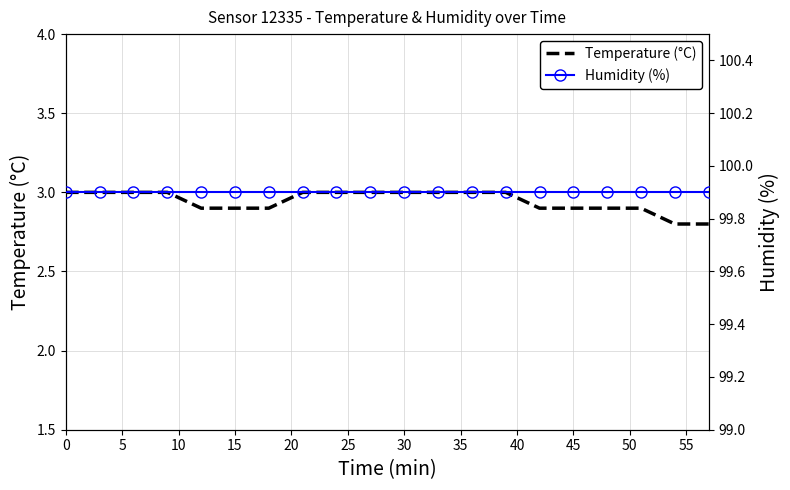

What value does the Humidity (%) series have at 25?

99.9